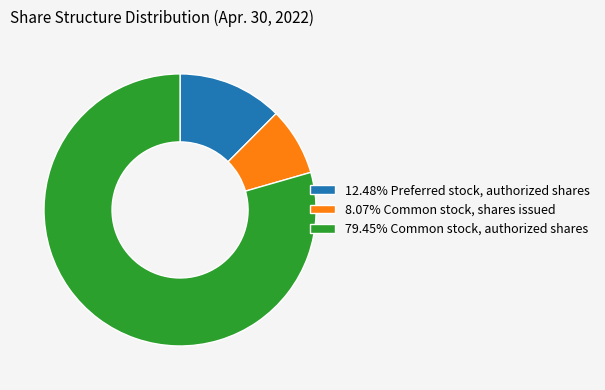

What is the ratio of the value at 12.48% Preferred stock, authorized shares to the value at 8.07% Common stock, shares issued?

1.5